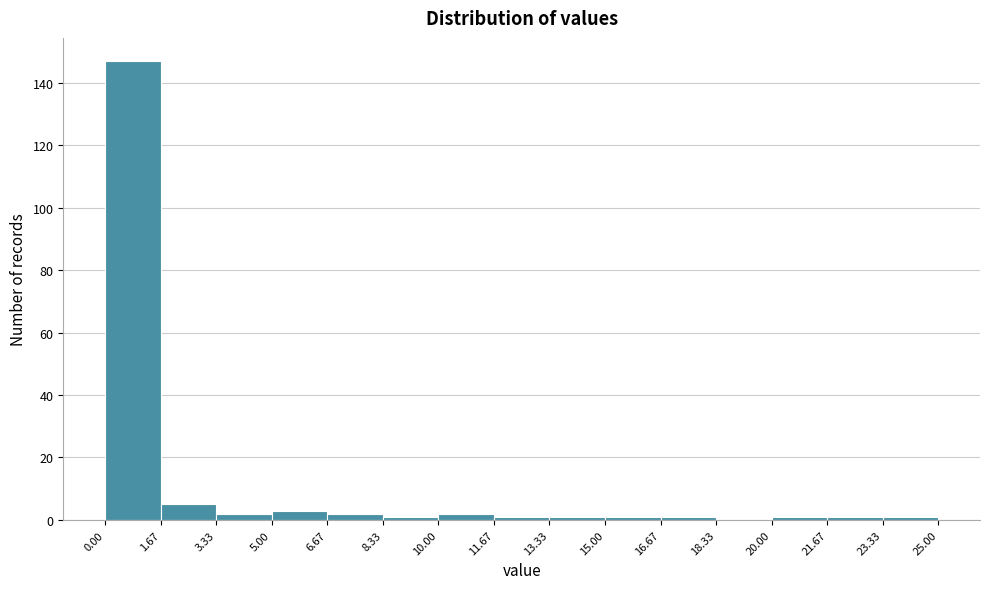

Reading left to right, transcribe this chart: for each bar, give the range it covers on the x-axis and its height. The values are not printed on the chart, so give them approximately, as read against the axis.

0.00 to 1.67: 148
1.67 to 3.33: 6
3.33 to 5.00: 2
5.00 to 6.67: 4
6.67 to 8.33: 2
8.33 to 10.00: under 2
10.00 to 11.67: 2
11.67 to 13.33: under 2
13.33 to 15.00: under 2
15.00 to 16.67: under 2
16.67 to 18.33: under 2
18.33 to 20.00: 0
20.00 to 21.67: under 2
21.67 to 23.33: under 2
23.33 to 25.00: under 2